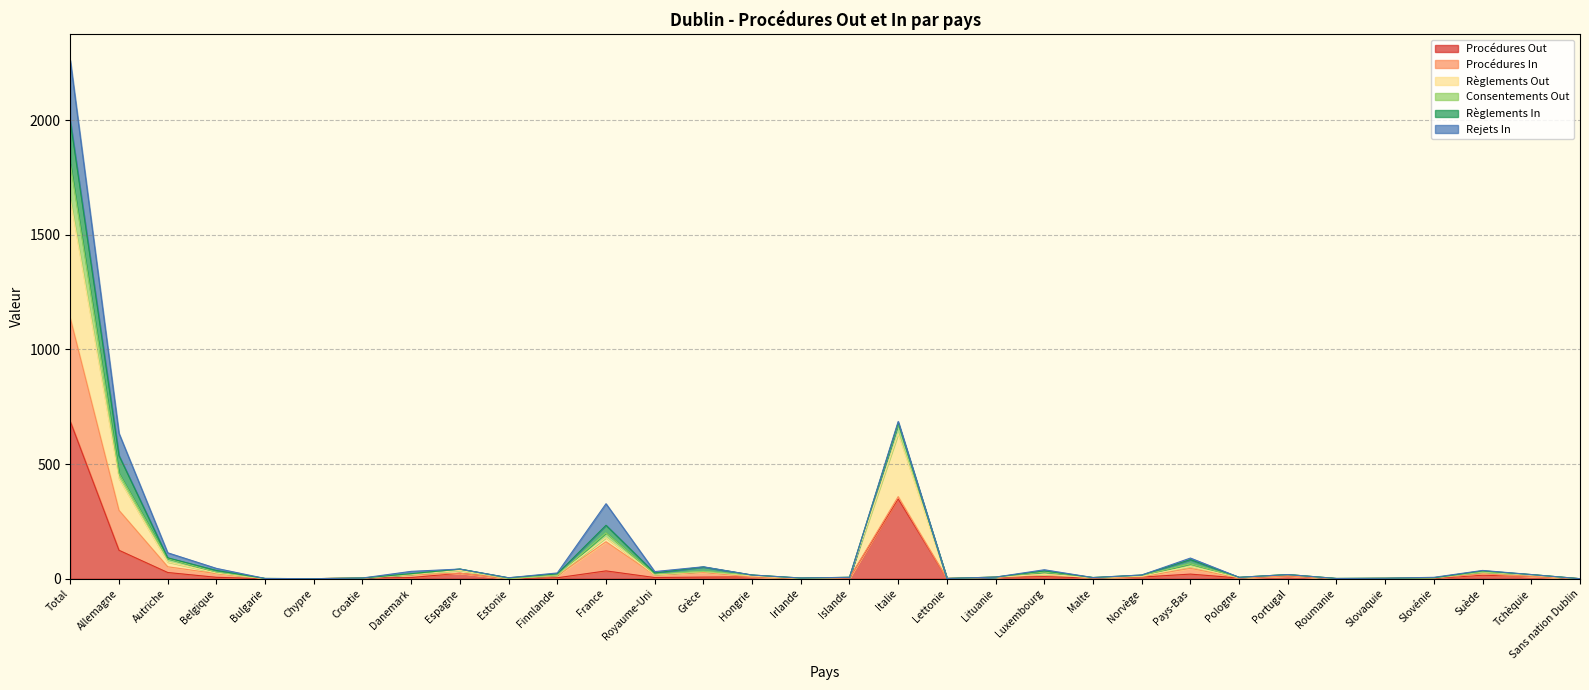

At how many categories does at least one series exceed 1100?

1